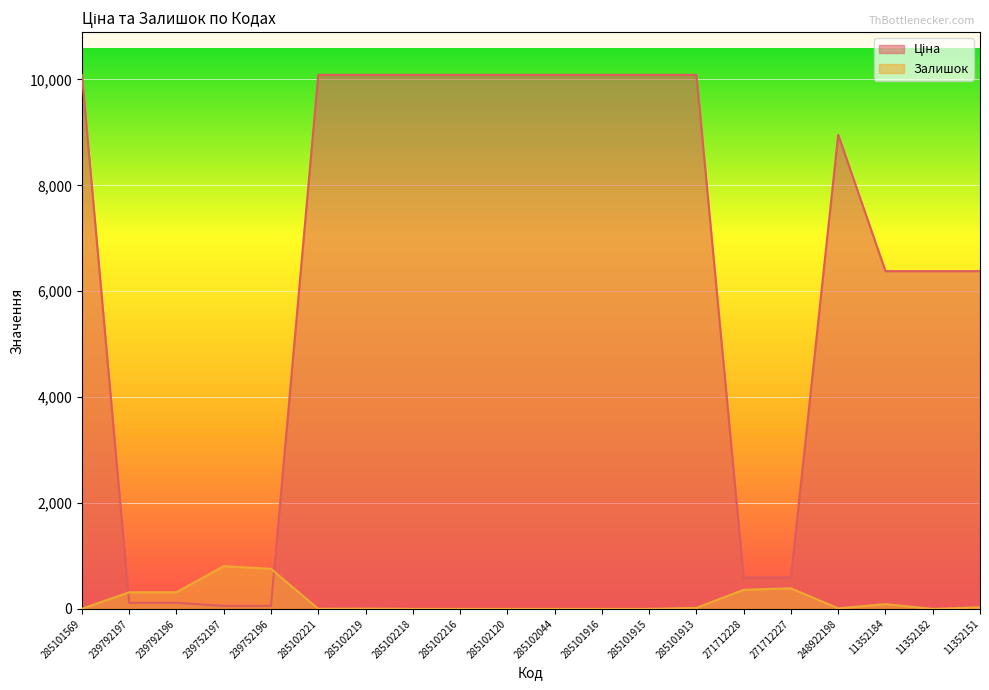

Is it true that Залишок equals 806.9 at 239752197?

True